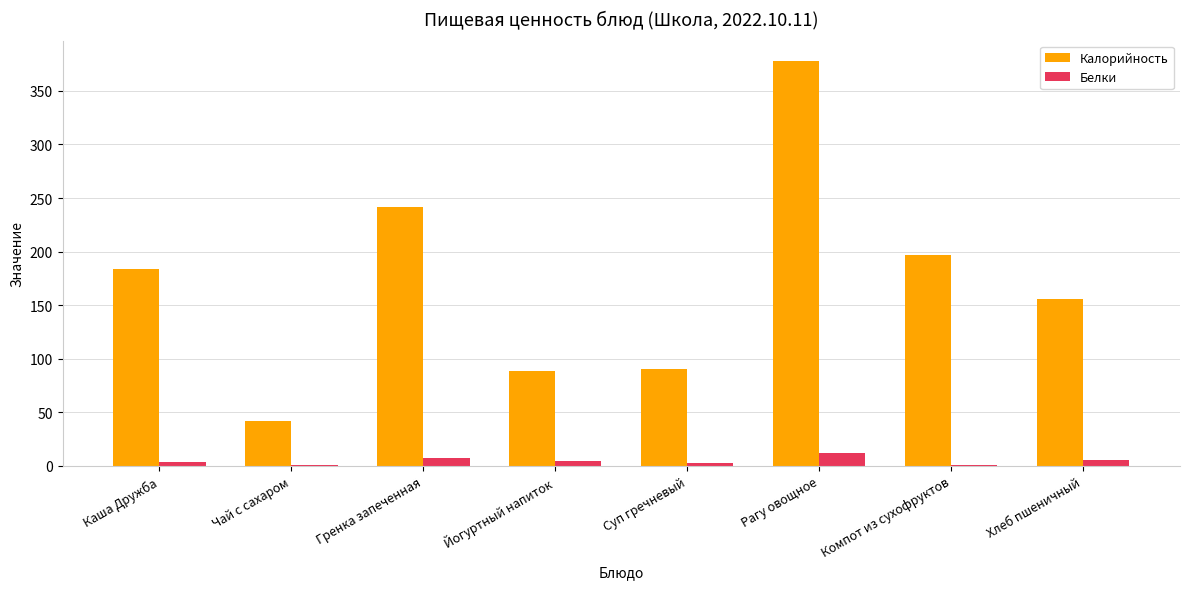

Which series has the largest total across all categories?

Калорийность